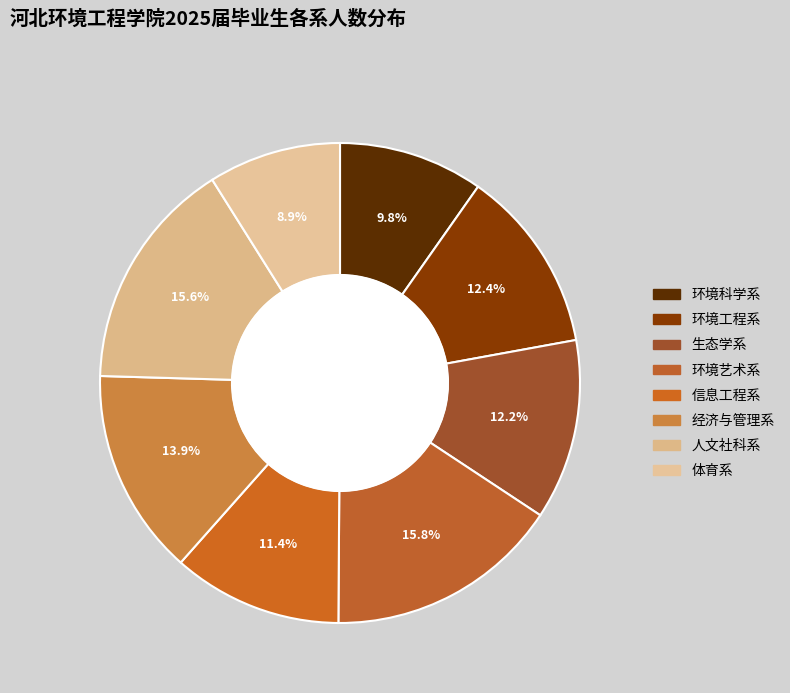

To the nearest percent, what is the difference between the largest and smallest slice percentages?

7%